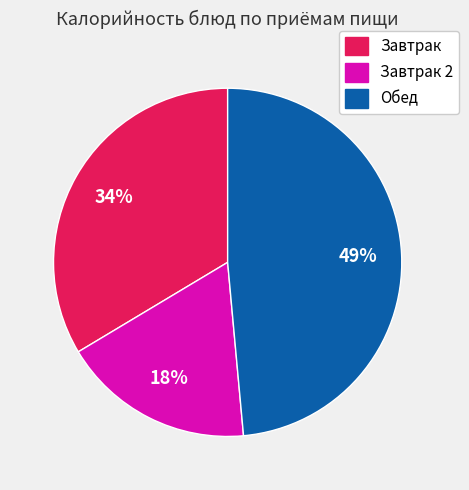

To the nearest percent, what is the average slice percentage?

33%